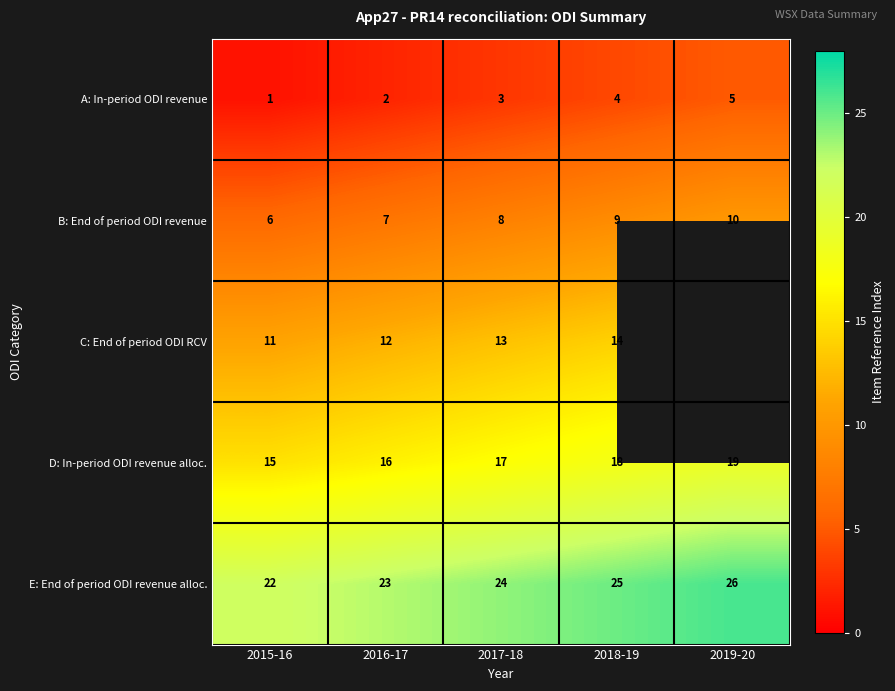

True or false: C: End of period ODI RCV has a value of 21 at 2018-19.

False